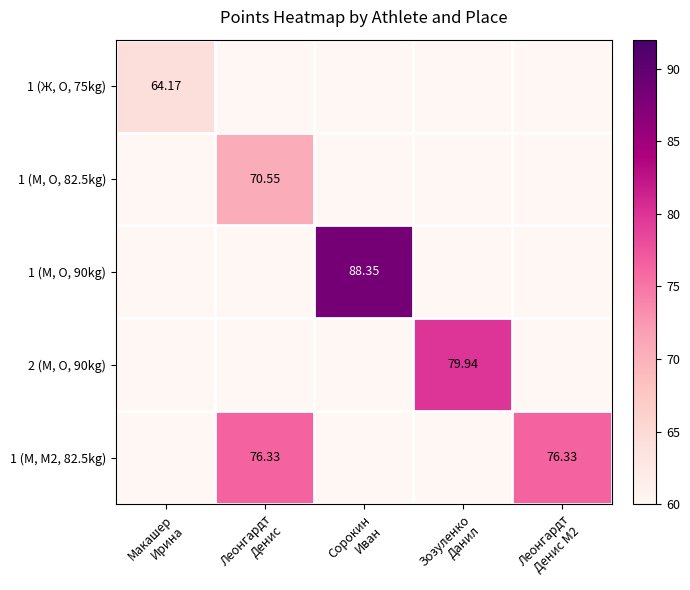

Rank the series by their maximum value, from lowest to highest.

1 (Ж, O, 75kg), 1 (М, O, 82.5kg), 1 (М, M2, 82.5kg), 2 (М, O, 90kg), 1 (М, O, 90kg)